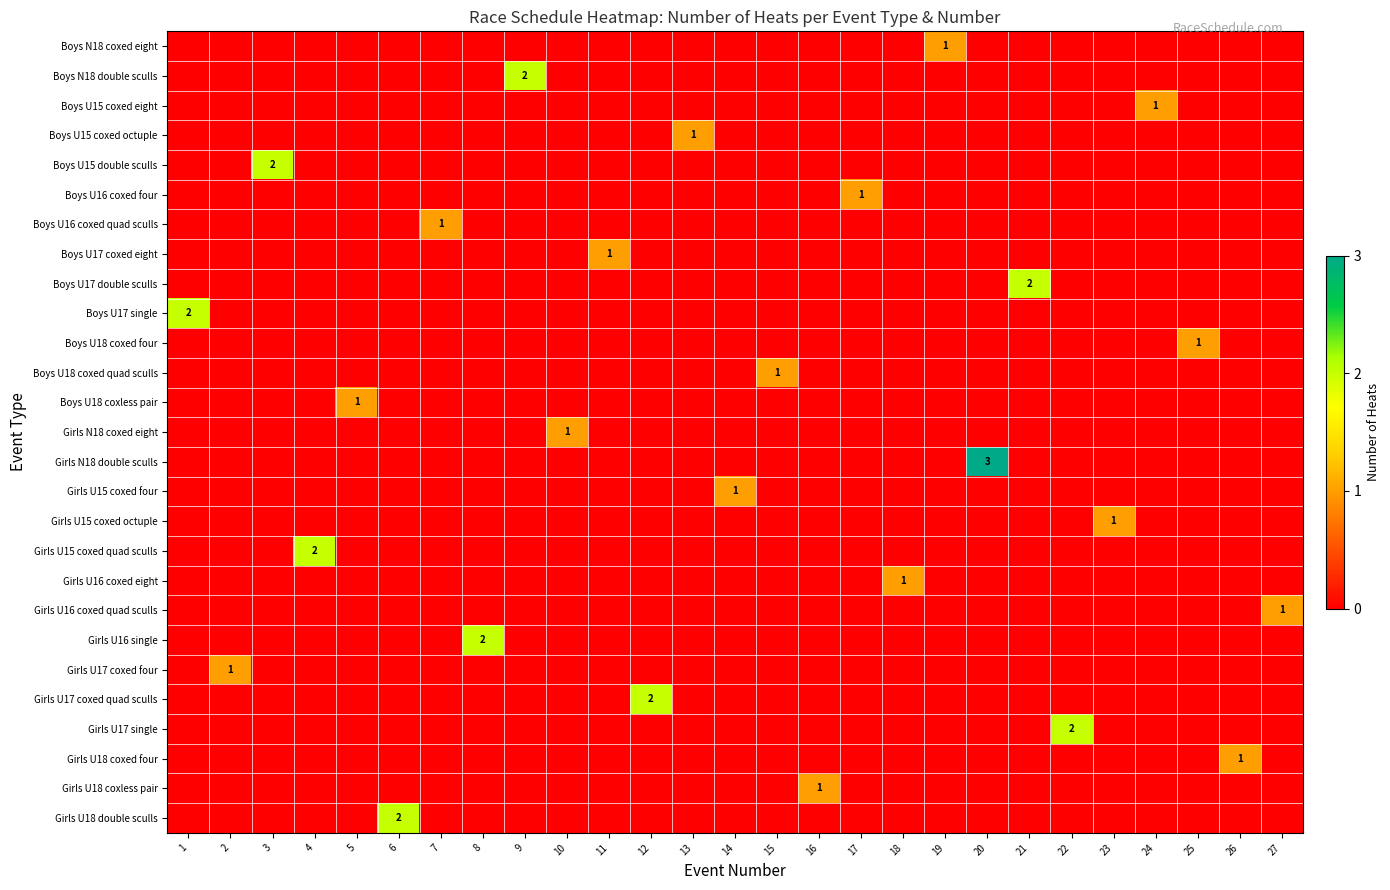

At how many categories does at least one series exceed 2?

1